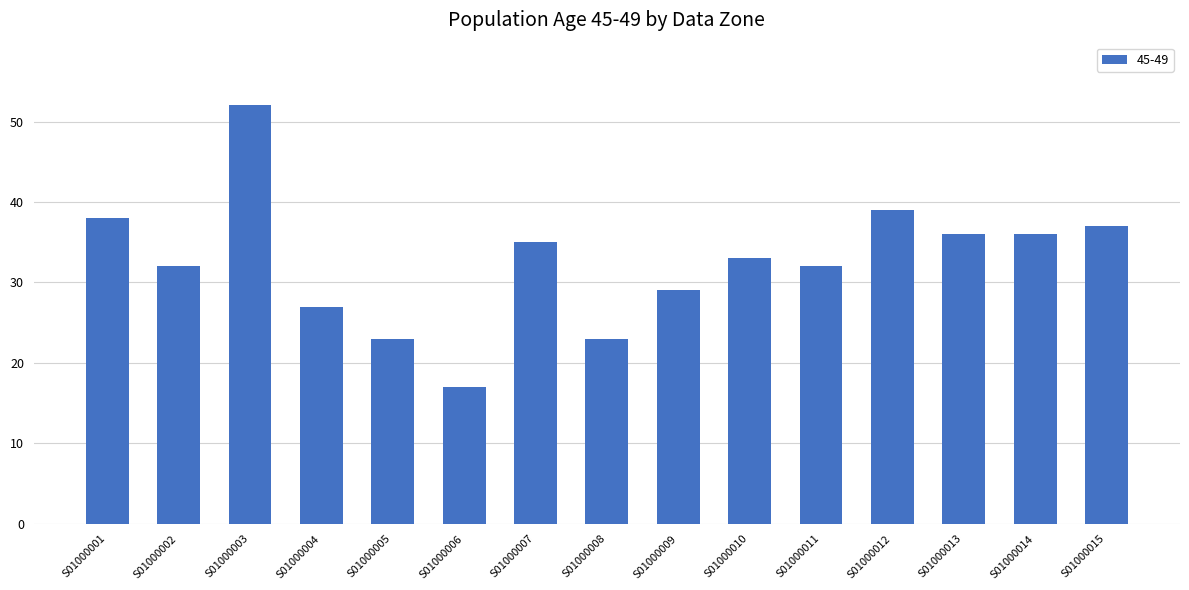

What is the greatest value displayed?

52